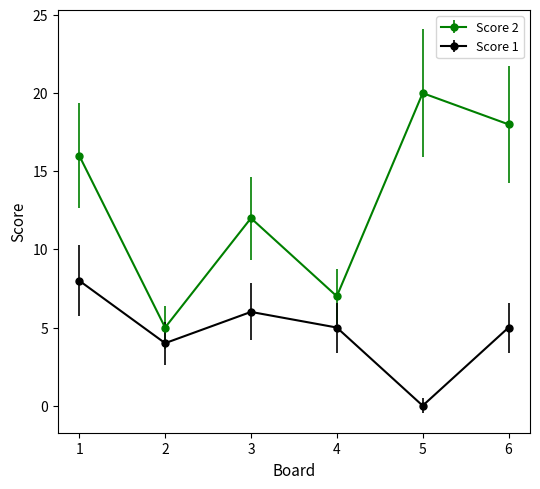

At which category is the sum across all series the highest?

1